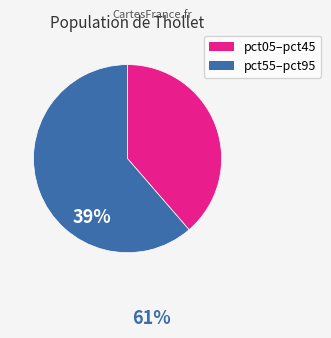

Is there a majority slice in this chart?

Yes